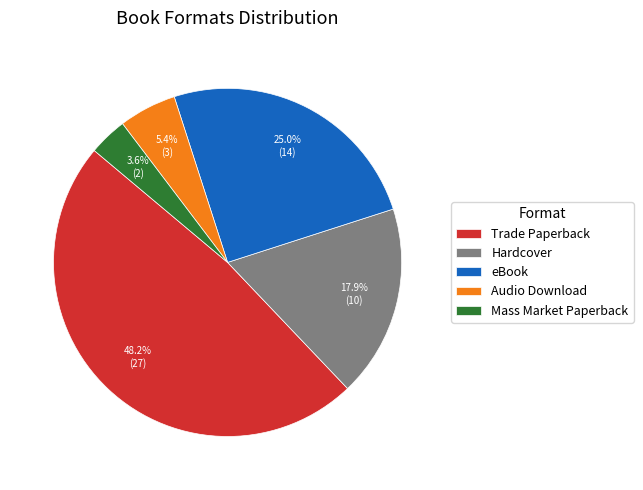

To the nearest percent, what is the difference between the largest and smallest slice percentages?

45%